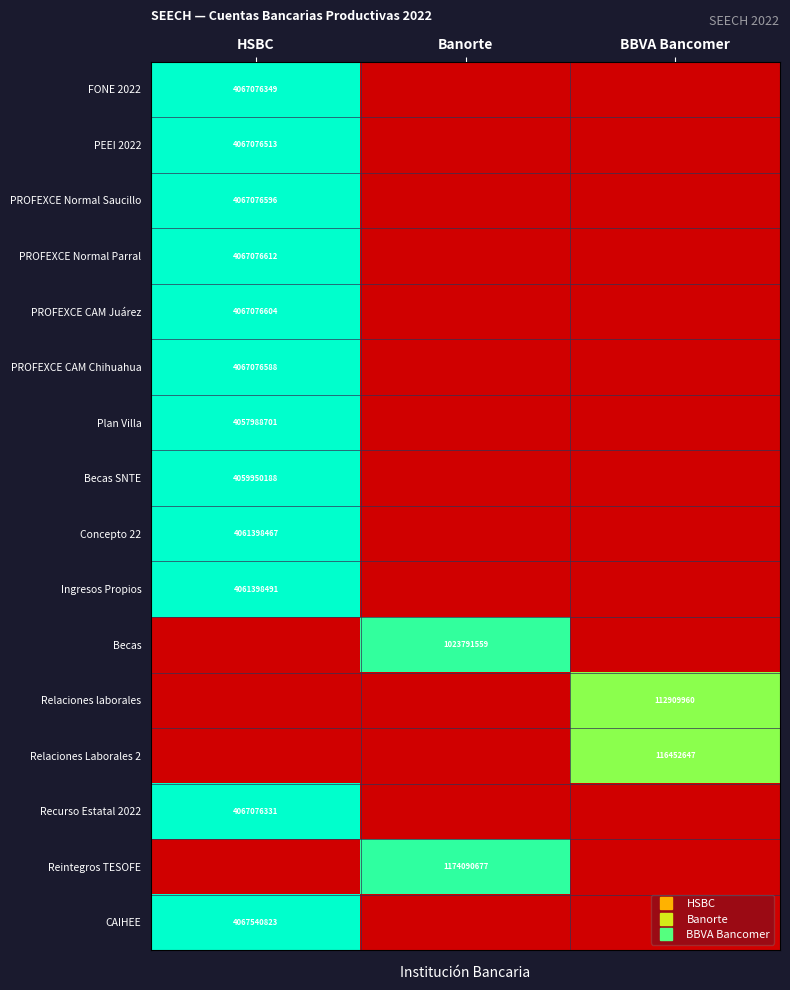

True or false: Recurso Estatal 2022 has a value of 4.9 at Banorte.

False